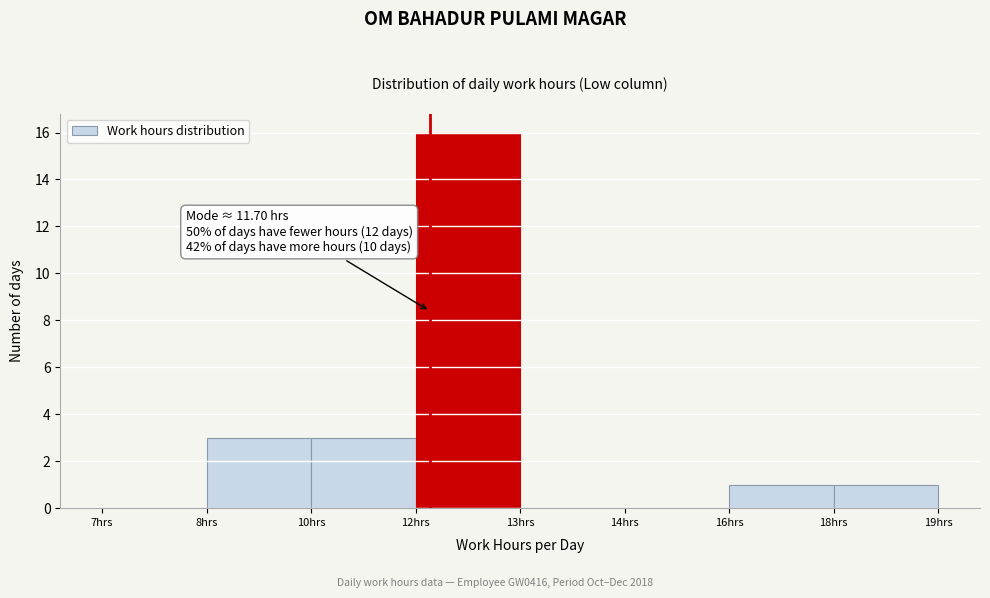

Reading left to right, list all the values displayed in this chart.

7hrs=0	8hrs=3	10hrs=3	12hrs=16	13hrs=0	14hrs=0	16hrs=1	18hrs=1